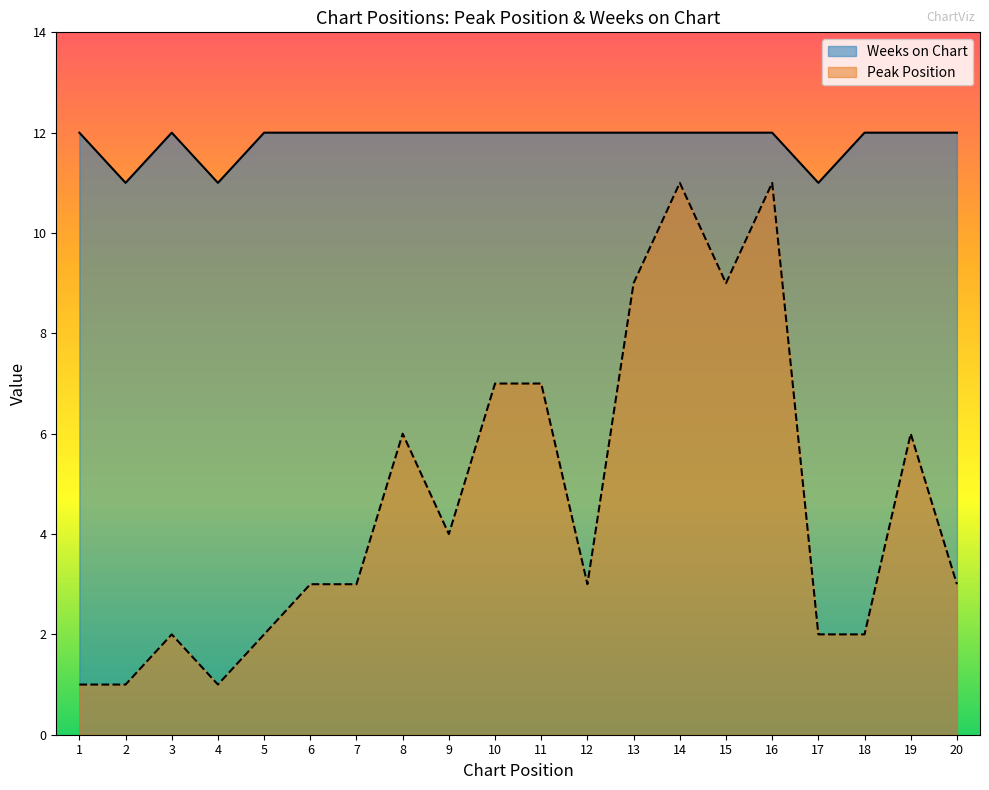

How many lines are shown in the chart?

2